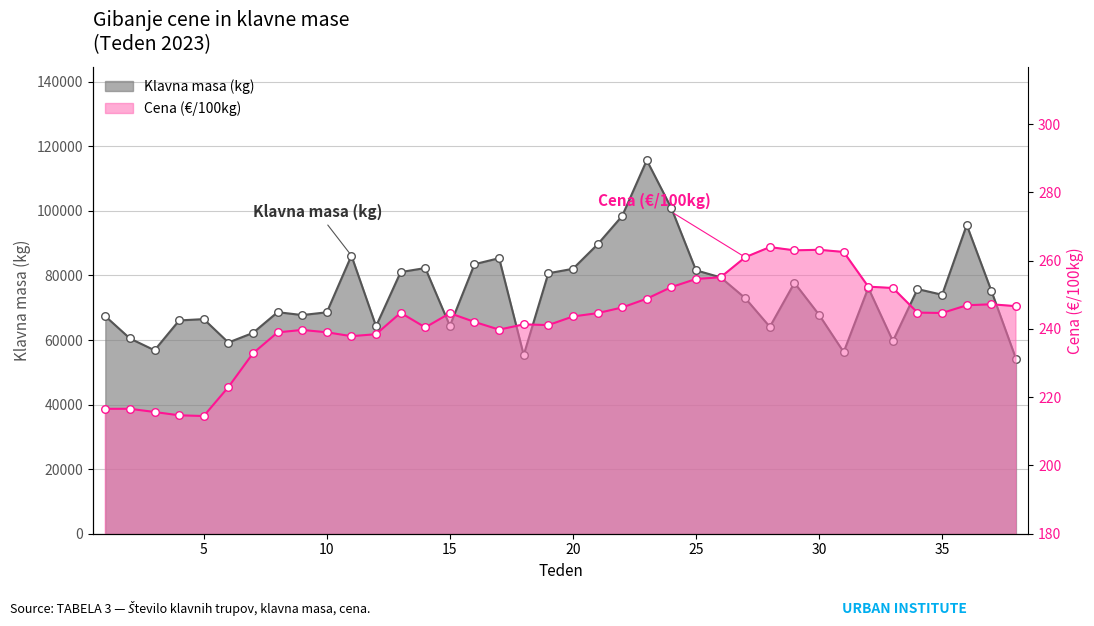

Which series contains the lowest Y value?

Cena (€/100kg)